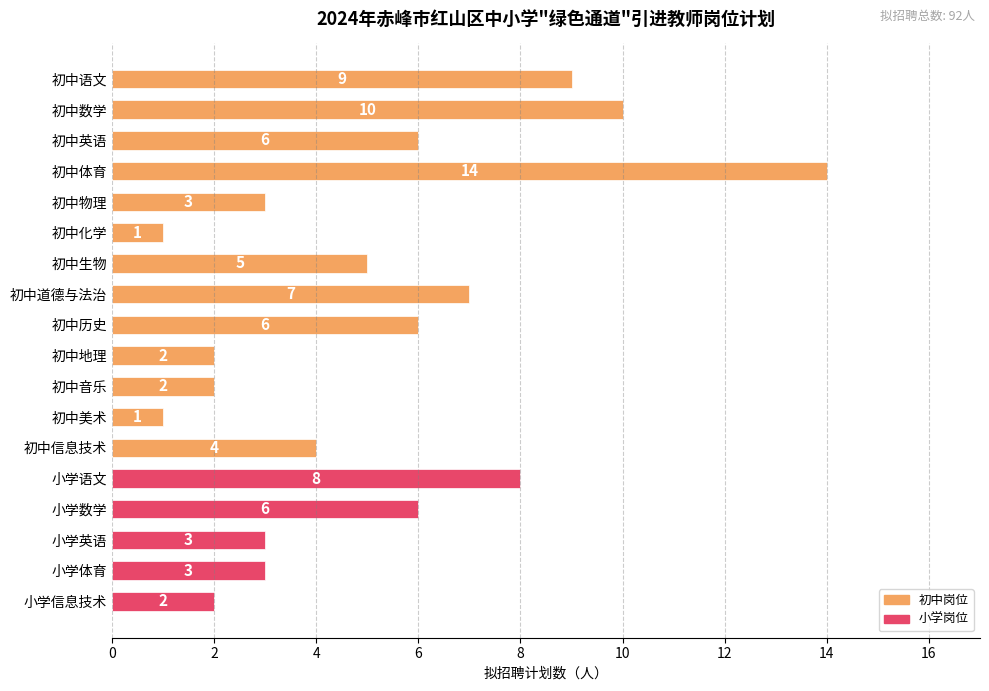

What is the sum of all values?

92